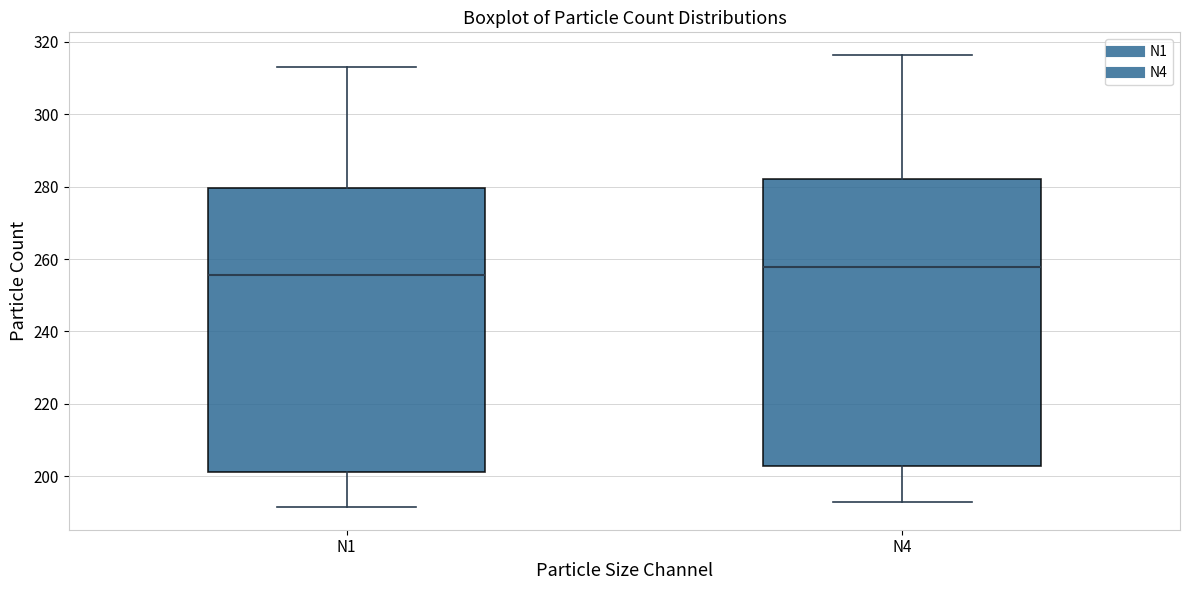

Reading left to right, read every box against the y-axis: the position of its median line, the range the box covers, and the ends of its whiskers. The values are not printed on the chart, so give them approximately, as read against the axis.

N1: median 256, box 202 to 280, whiskers 192 to 314
N4: median 258, box 202 to 282, whiskers 192 to 316